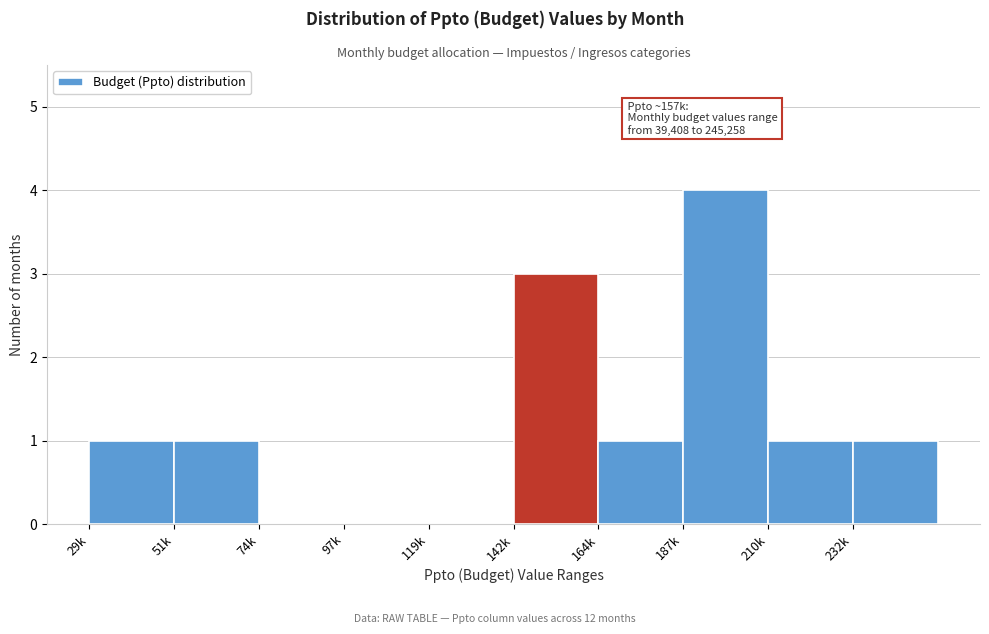

Reading left to right, what are all the values shown in this chart?

29k=1	51k=1	74k=0	97k=0	119k=0	142k=3	164k=1	187k=4	210k=1	232k=1